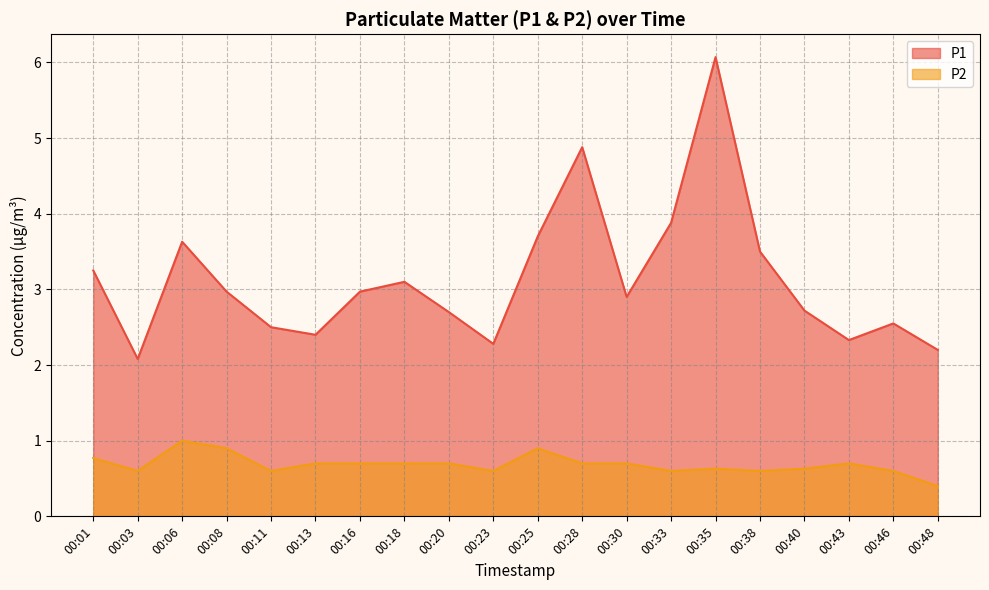

Reading left to right, extract all data points from this chart.

P1: 00:01=3.2	00:03=2.1	00:06=3.6	00:08=3.0	00:11=2.5	00:13=2.4	00:16=3.0	00:18=3.1	00:20=2.7	00:23=2.3	00:25=3.7	00:28=4.9	00:30=2.9	00:33=3.9	00:35=6.1	00:38=3.5	00:40=2.7	00:43=2.3	00:46=2.5	00:48=2.2
P2: 00:01=0.8	00:03=0.6	00:06=1.0	00:08=0.9	00:11=0.6	00:13=0.7	00:16=0.7	00:18=0.7	00:20=0.7	00:23=0.6	00:25=0.9	00:28=0.7	00:30=0.7	00:33=0.6	00:35=0.6	00:38=0.6	00:40=0.6	00:43=0.7	00:46=0.6	00:48=0.4